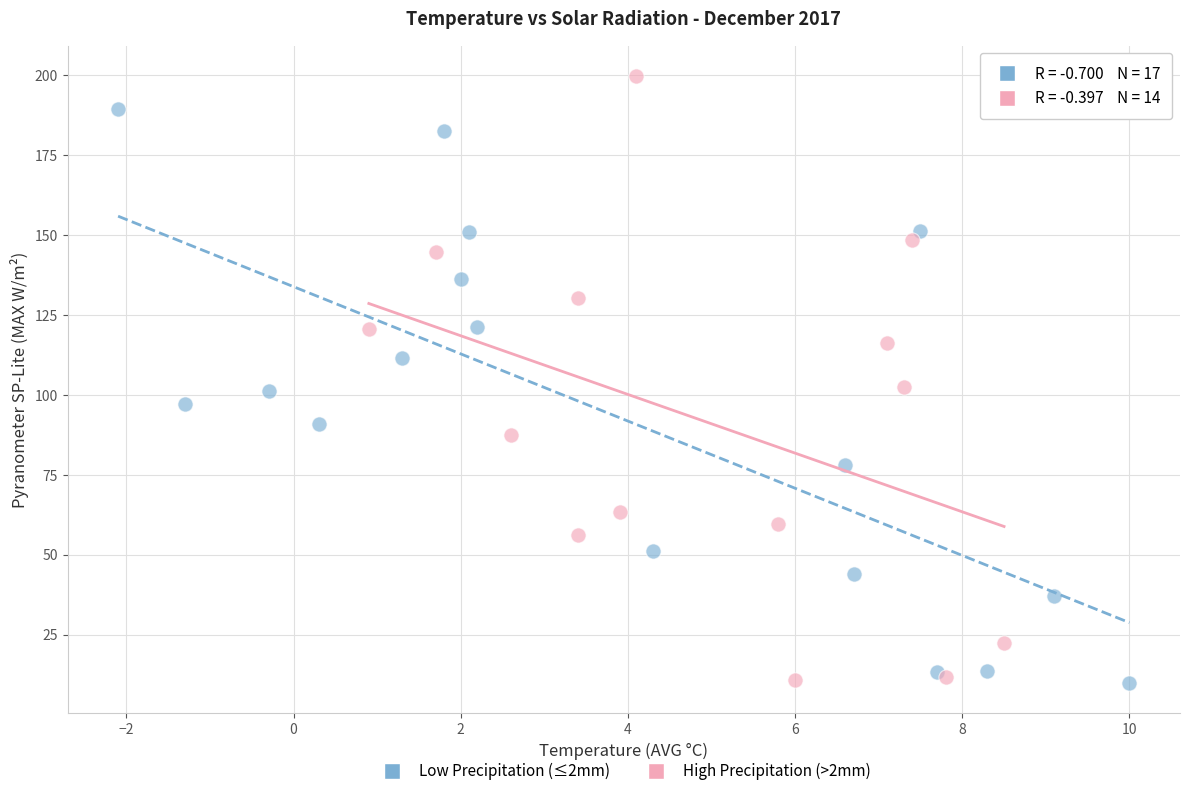

Which series reaches the maximum Y coordinate?

High Precipitation (>2mm)